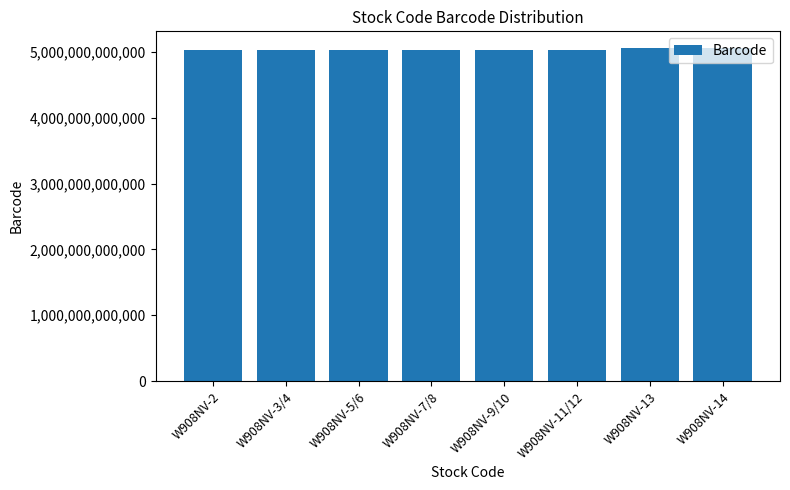

Does the chart contain stacked bars?

No